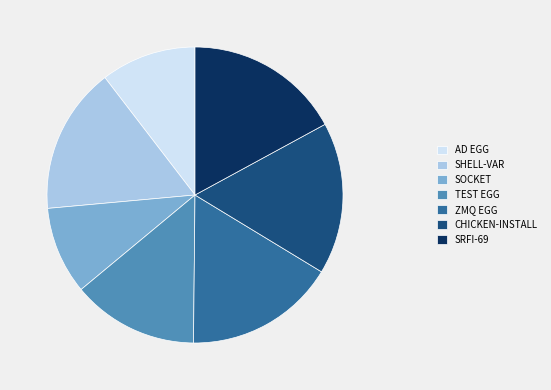

Approximately how many times larger is the value at CHICKEN-INSTALL compared to SRFI-69?

1.0